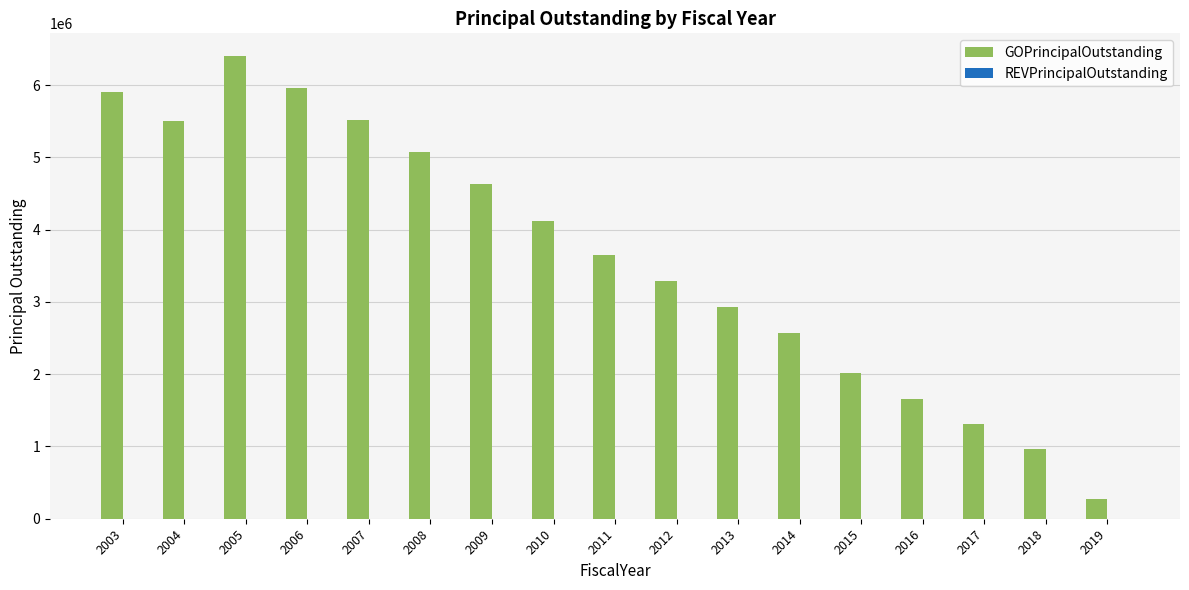

What is the smallest value displayed?

275000